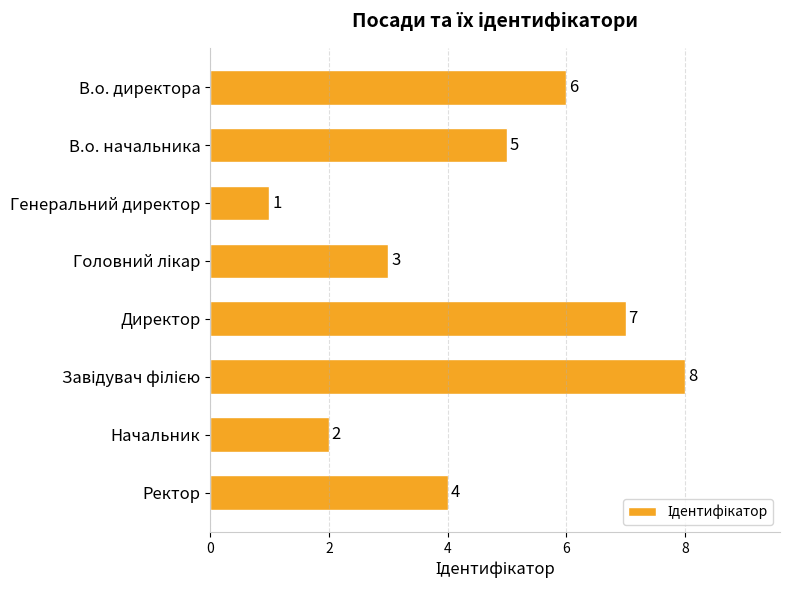

True or false: the data shows 9 at Директор.

False